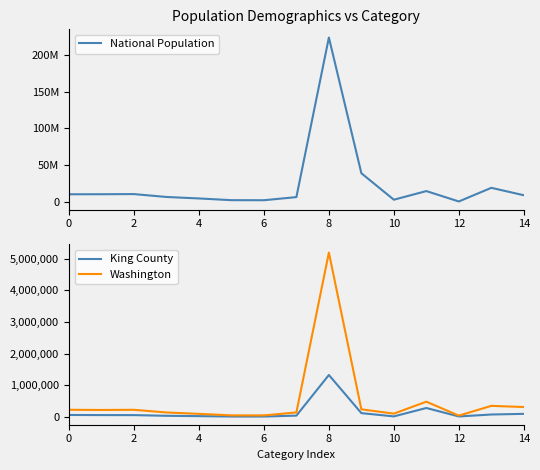

Is it true that King County equals 16147 at 10?

True